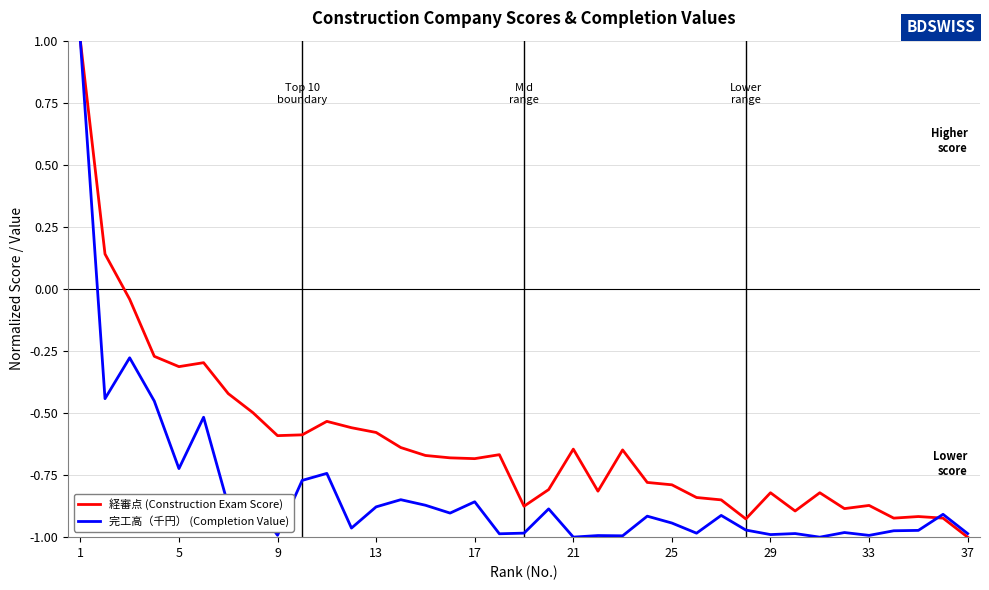

What is the maximum value shown in the chart?

1.0